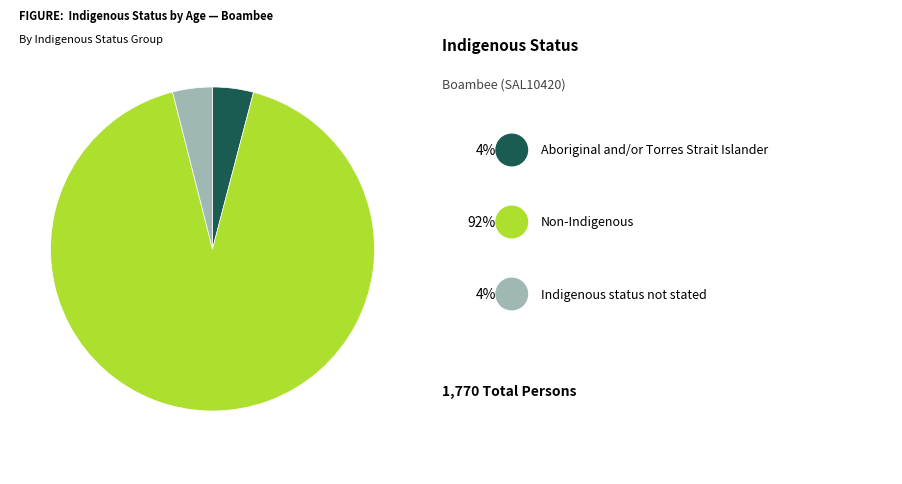

How many slices are in this pie chart?

3